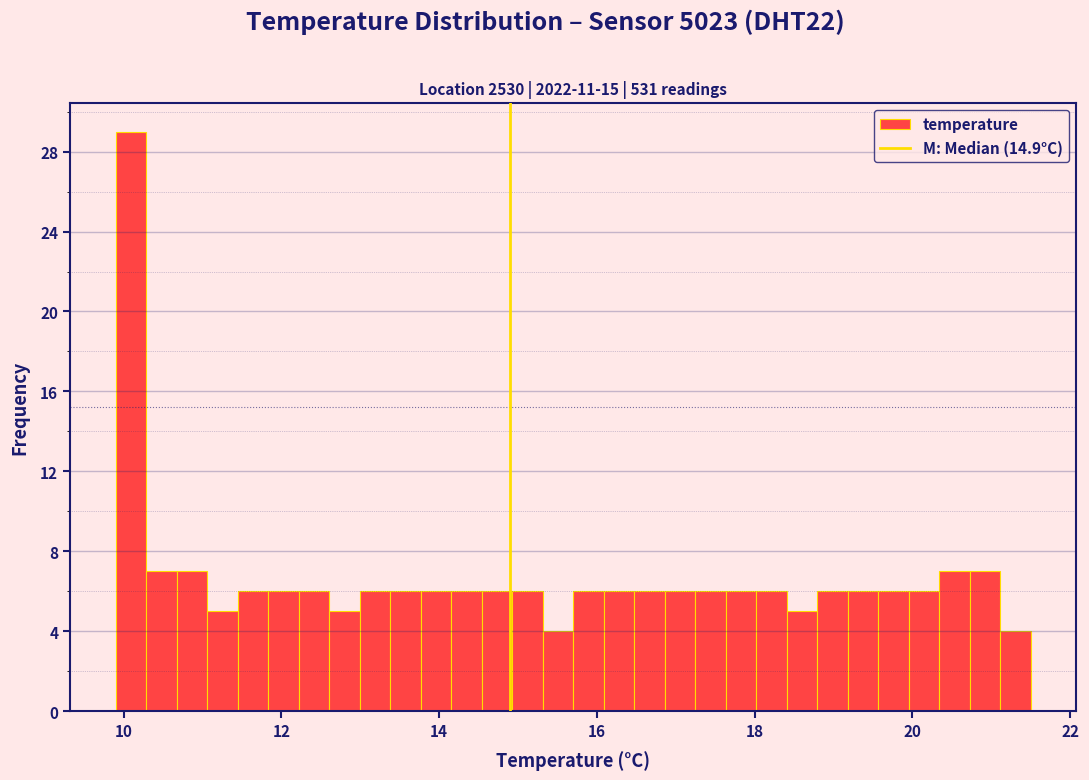

Around what value on the x-axis is the tallest bar? Give the approximate position of its centre, as read against the axis.

10.0